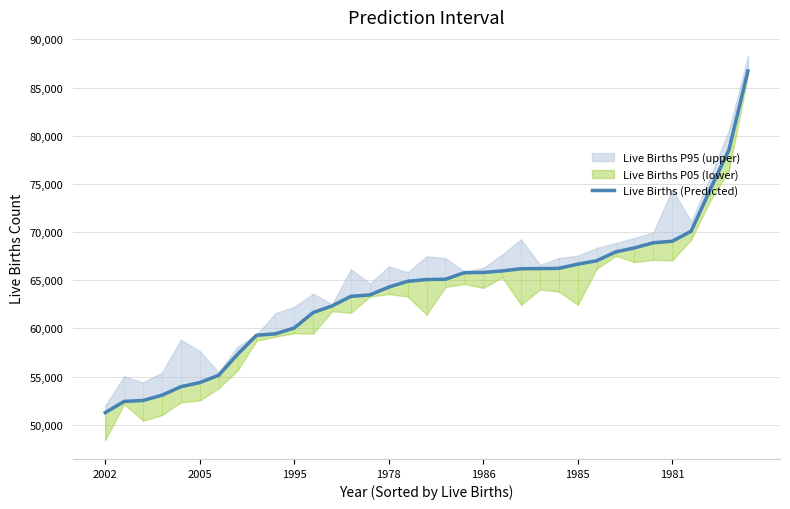

What is the sum of the values at 10 and 16?

124946